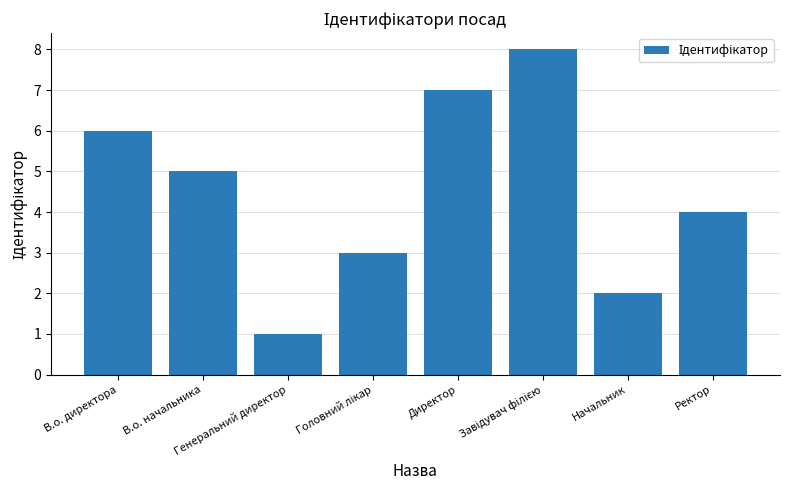

What is the difference between the values at В.о. начальника and Директор?

2